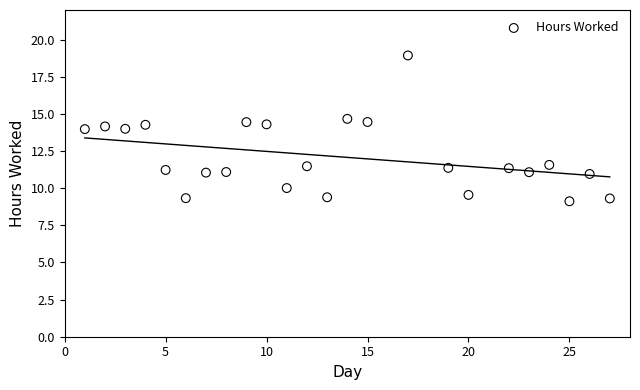

What is the range of Y values (max minus min)?

9.8